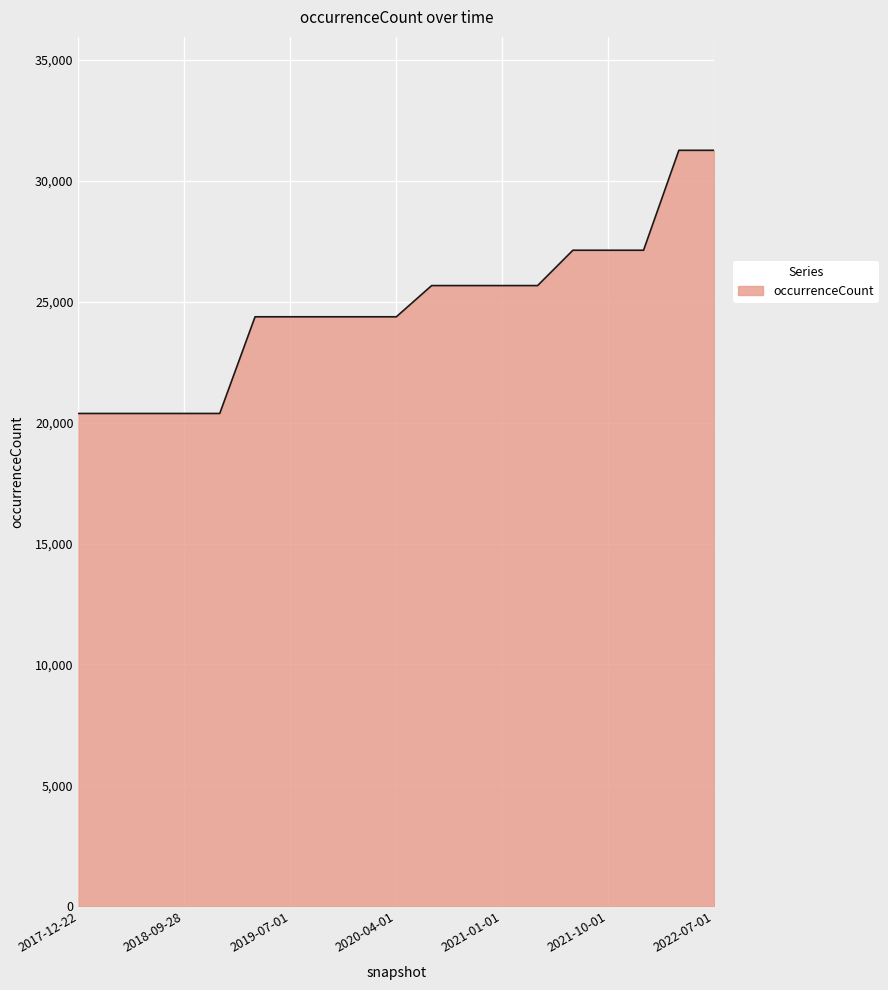

How many lines are shown in the chart?

1